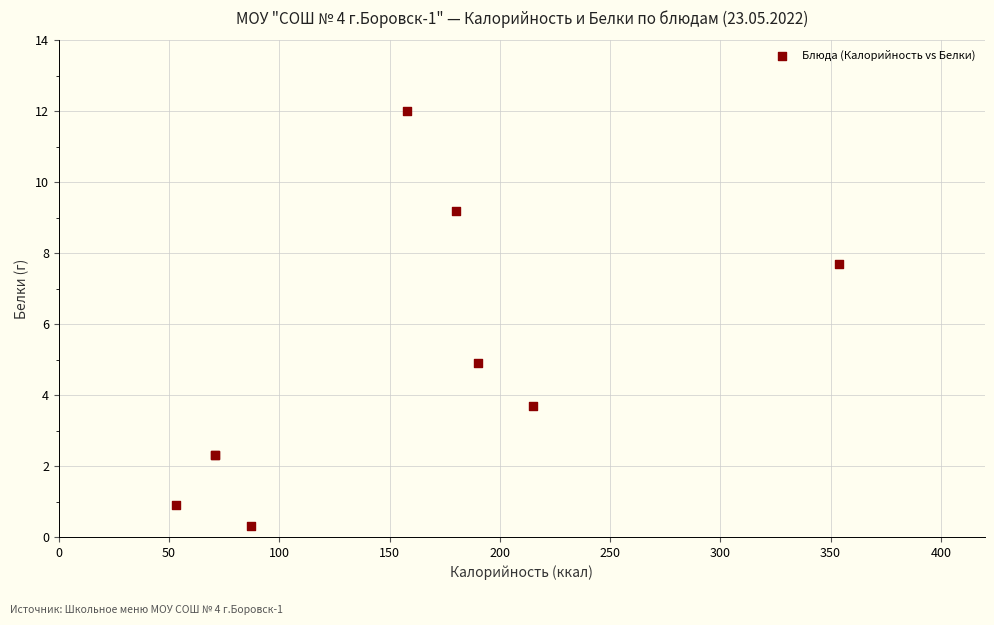

What Y value in the scatter plot is closest to 6?

4.9